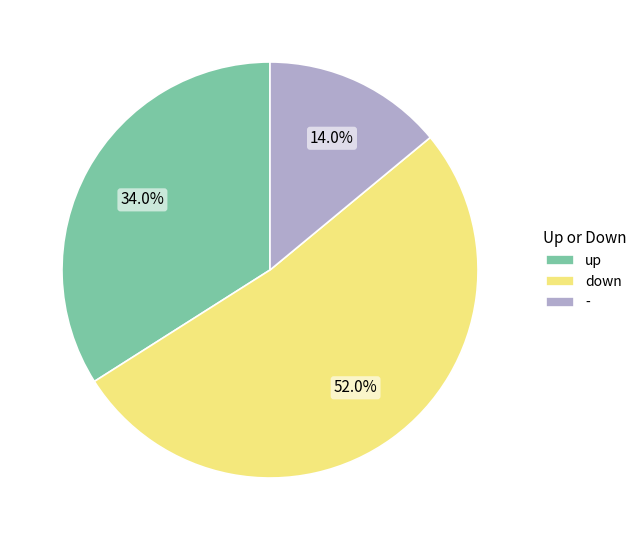

Which slice is the largest?

down